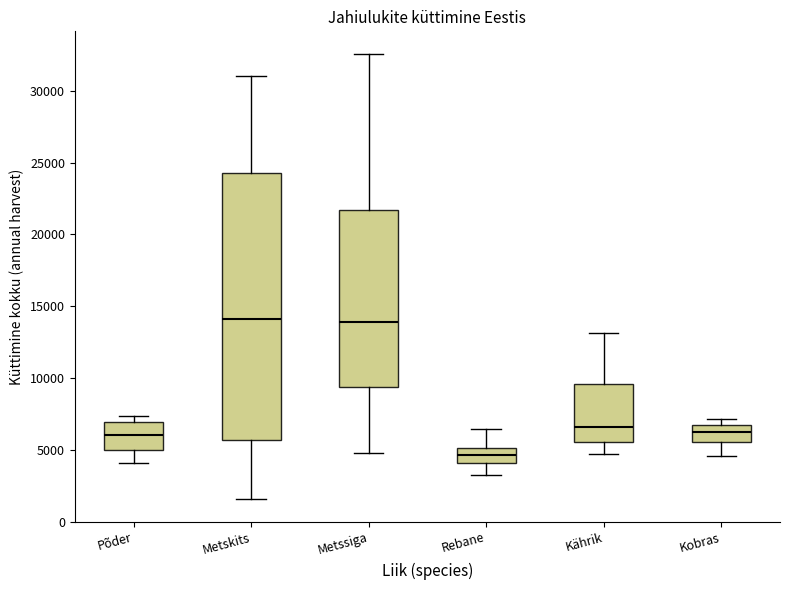

Reading left to right, read every box against the y-axis: the position of its median line, the range the box covers, and the ends of its whiskers. The values are not printed on the chart, so give them approximately, as read against the axis.

Põder: median 6000, box 5000 to 7000, whiskers 4000 to 7500
Metskits: median 14000, box 5500 to 24500, whiskers 1500 to 31000
Metssiga: median 14000, box 9500 to 21500, whiskers 5000 to 32500
Rebane: median 4500, box 4000 to 5000, whiskers 3500 to 6500
Kährik: median 6500, box 5500 to 9500, whiskers 4500 to 13000
Kobras: median 6500 (inside the box), box 5500 to 6500, whiskers 4500 to 7000